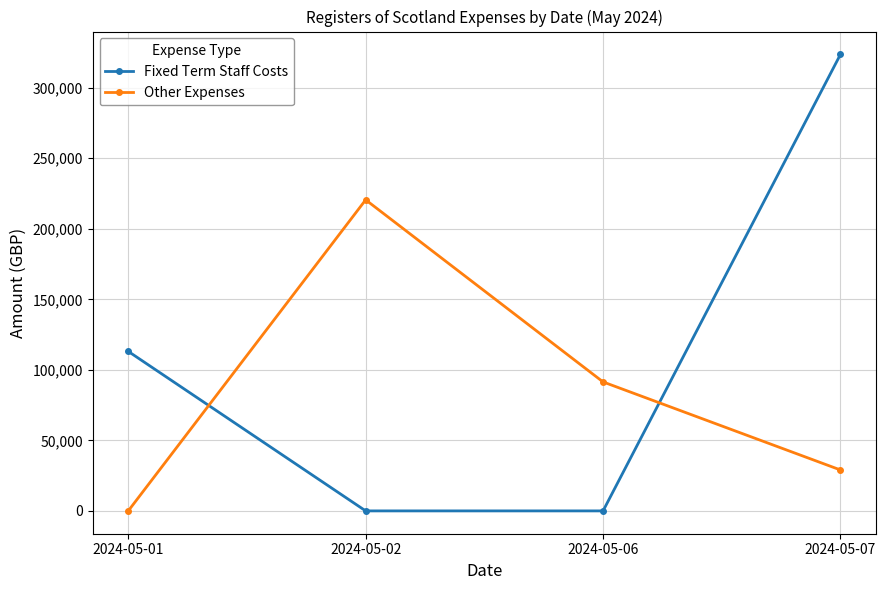

Rank the series by their maximum value, from highest to lowest.

Fixed Term Staff Costs, Other Expenses